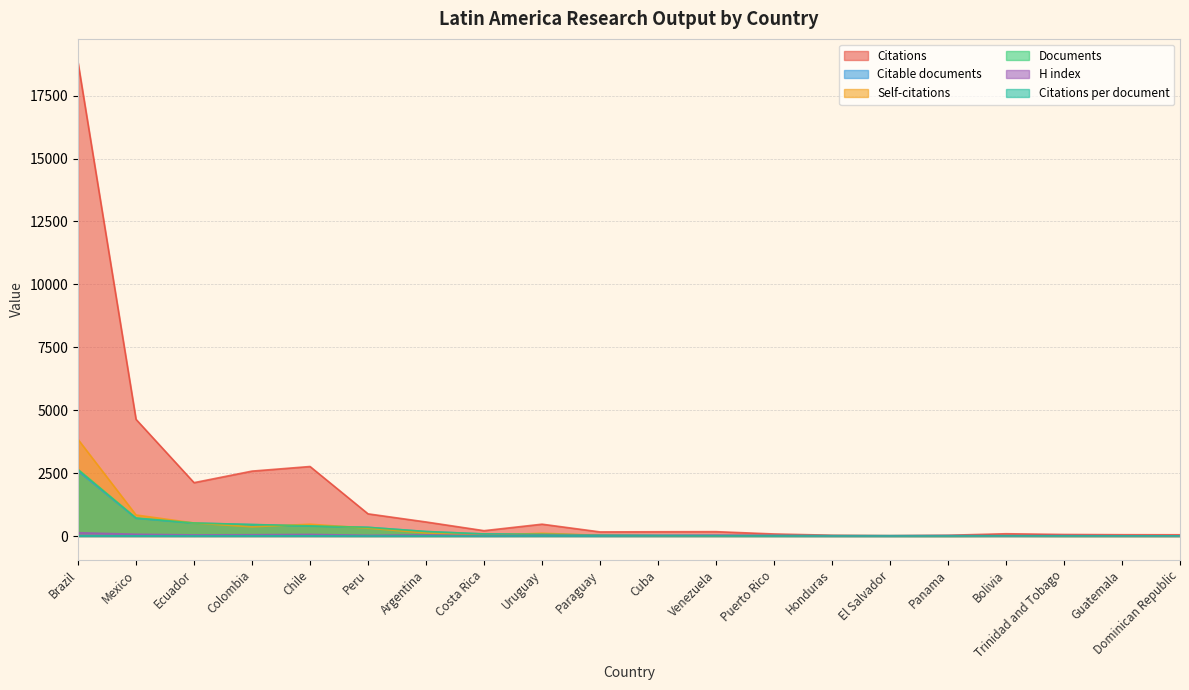

True or false: H index and Citations per document cross at least once.

False